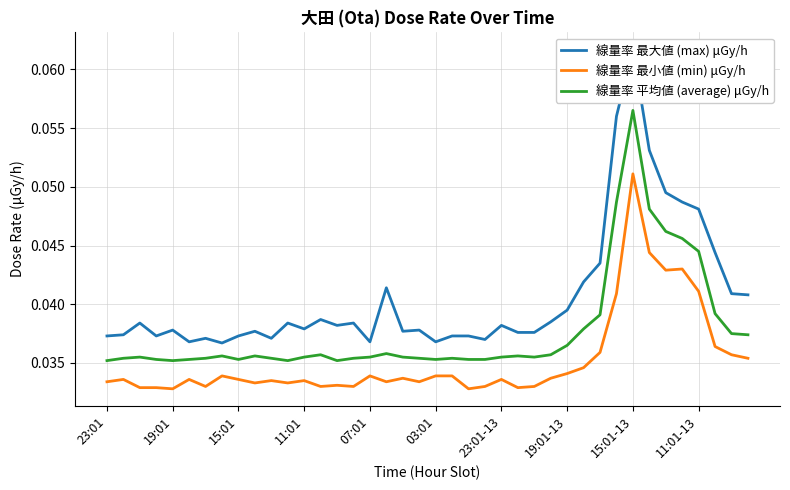

True or false: 線量率 最小値 (min) μGy/h and 線量率 平均値 (average) μGy/h cross at least once.

False